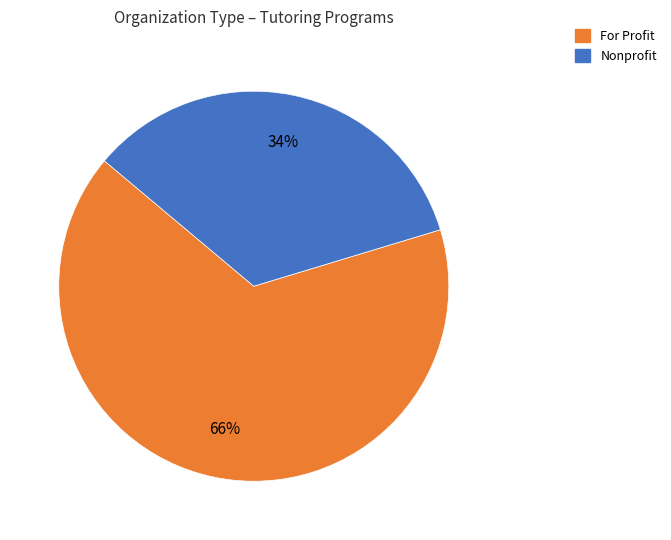

Does any single category account for the majority?

Yes